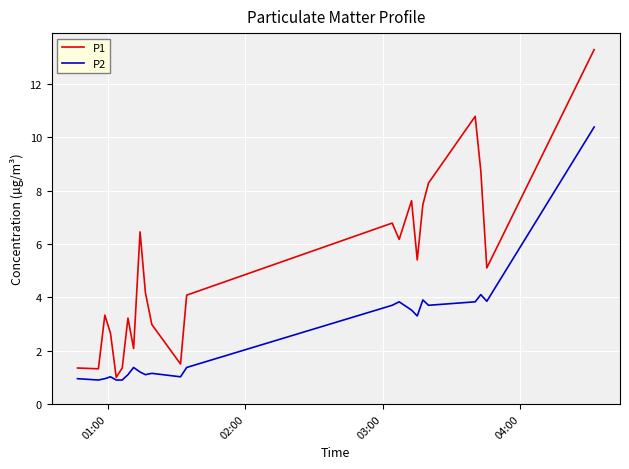

Does the chart have visible grid lines?

Yes